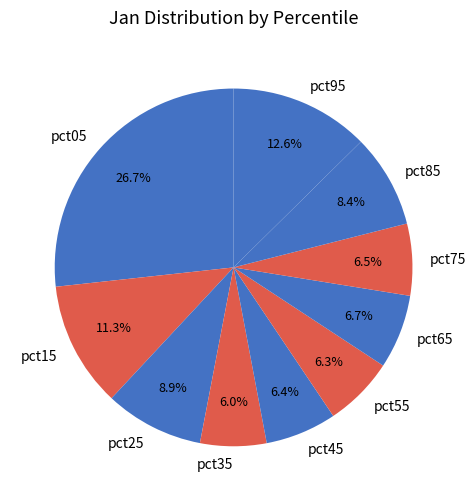

Which category has the biggest portion of the pie?

pct05